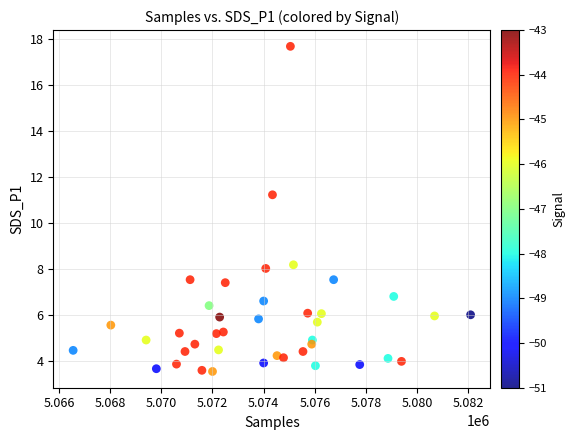

What is the range of X values (max minus min)?

15541.0